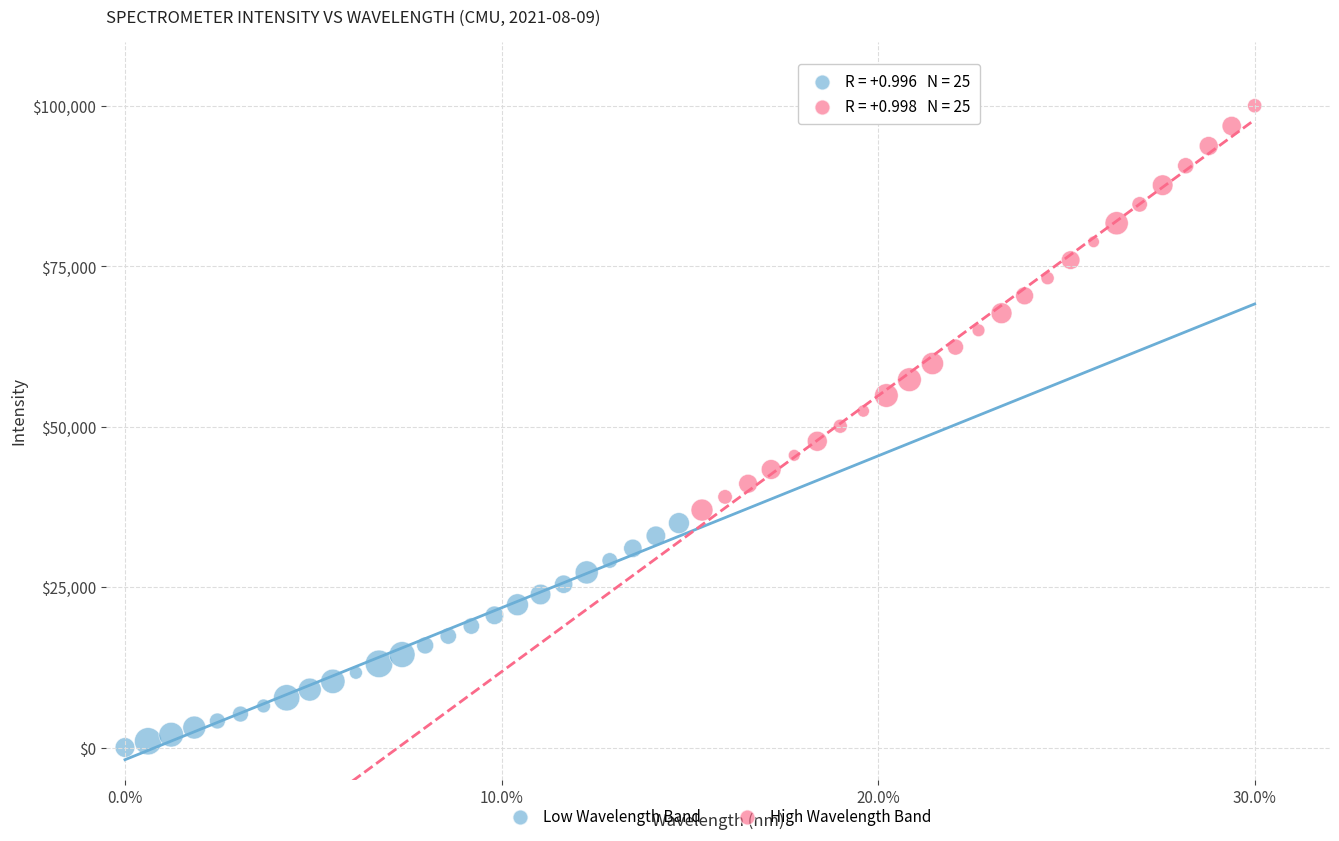

Which series has the largest Y range (max minus min)?

High Wavelength Band